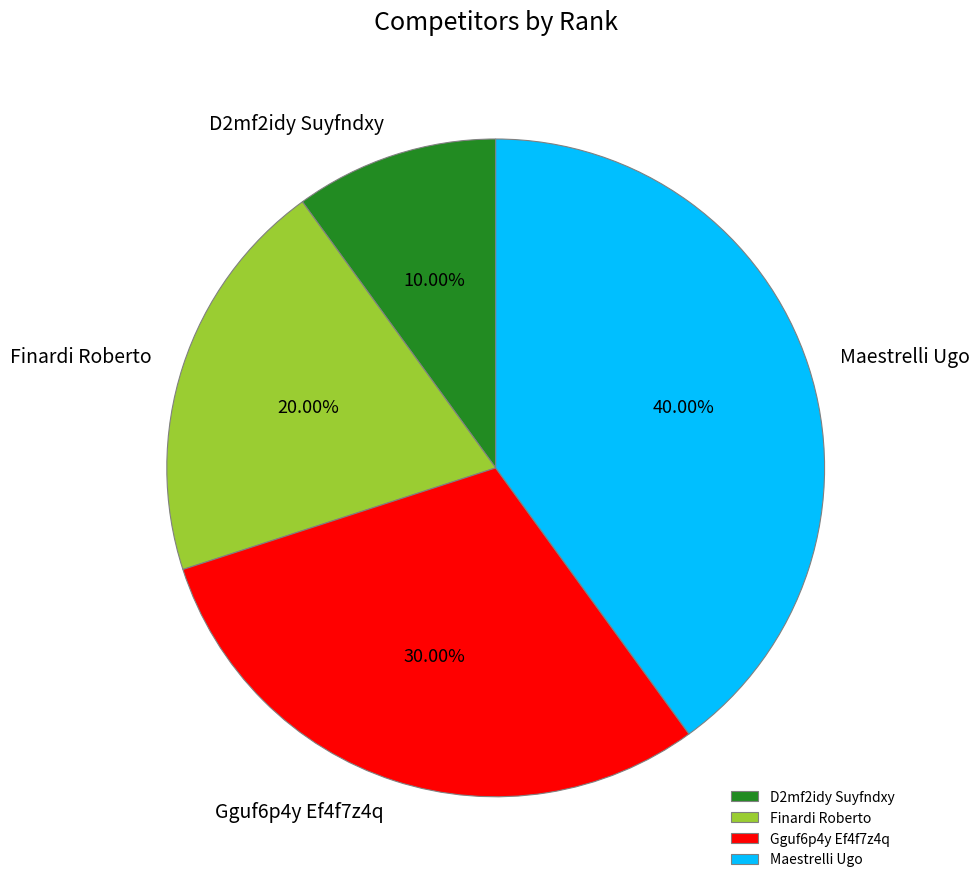

What percentage is the Maestrelli Ugo slice, to the nearest percent?

40%